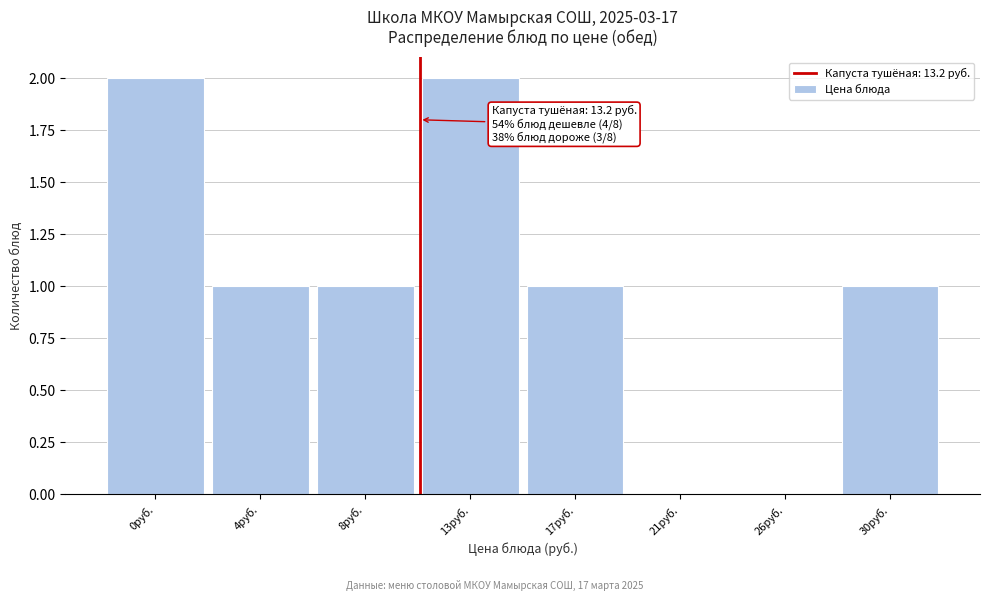

Reading left to right, transcribe all the data shown in this chart.

0руб.=2	4руб.=1	8руб.=1	13руб.=2	17руб.=1	21руб.=0	26руб.=0	30руб.=1